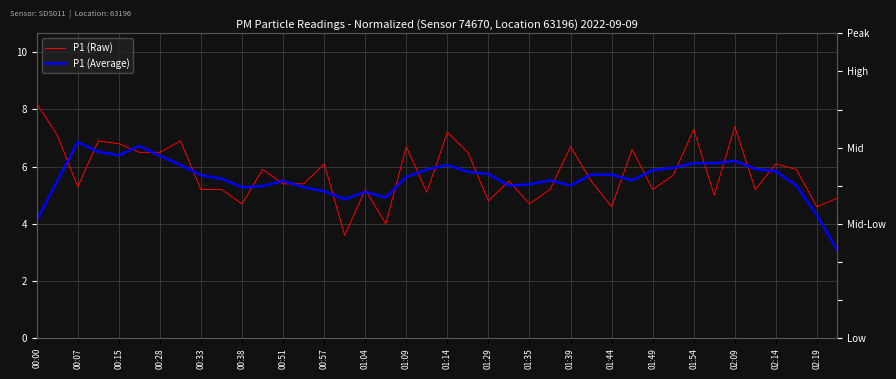

What is the sum of the P1 (Average) values at 01:39 and 00:15?

11.7